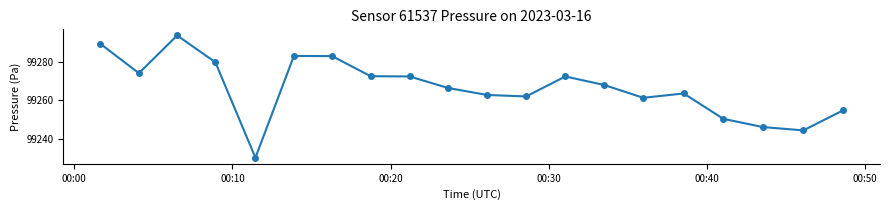

What is the average value?

99266.6